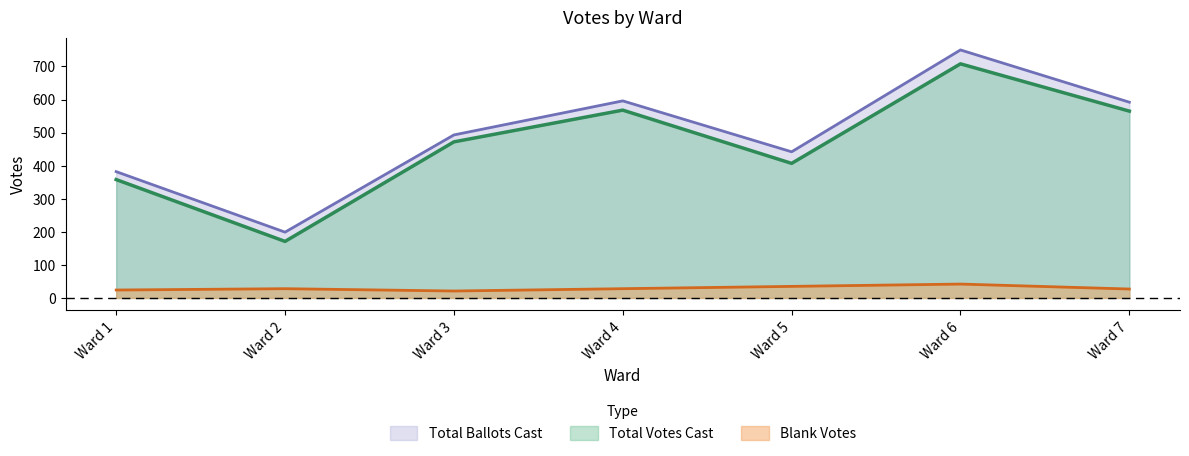

At which label is Total Votes Cast closest to 439?

Ward 5